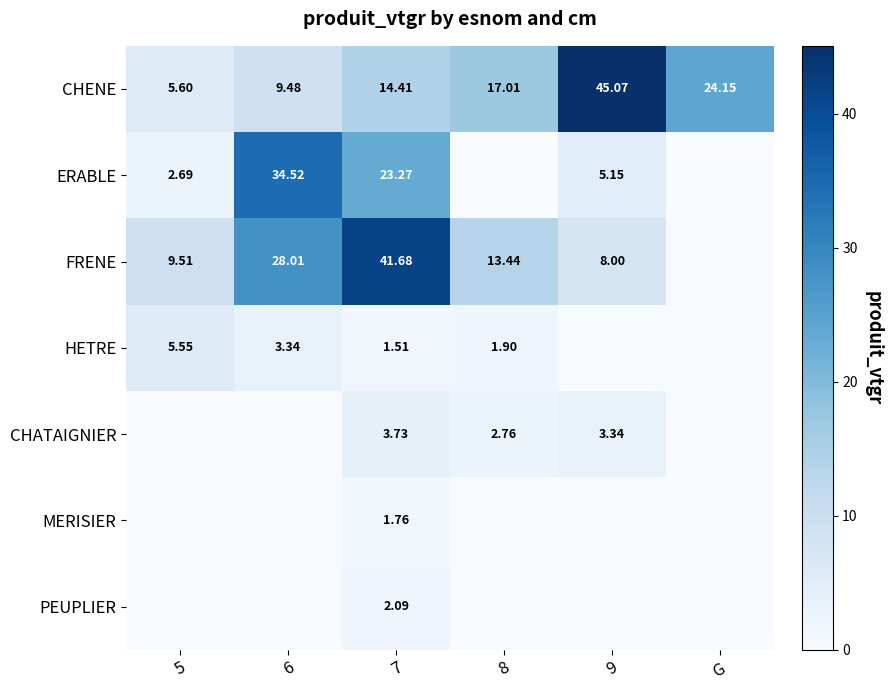

Is the value of PEUPLIER at 7 greater than the value of CHENE at 7?

No